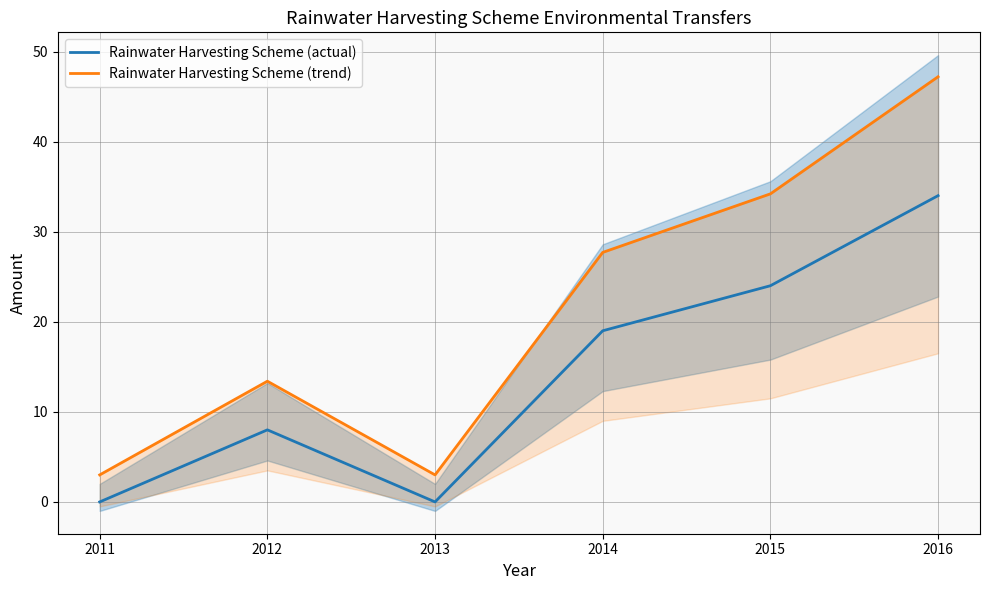

True or false: Rainwater Harvesting Scheme (actual) and Rainwater Harvesting Scheme (trend) intersect in this chart.

False